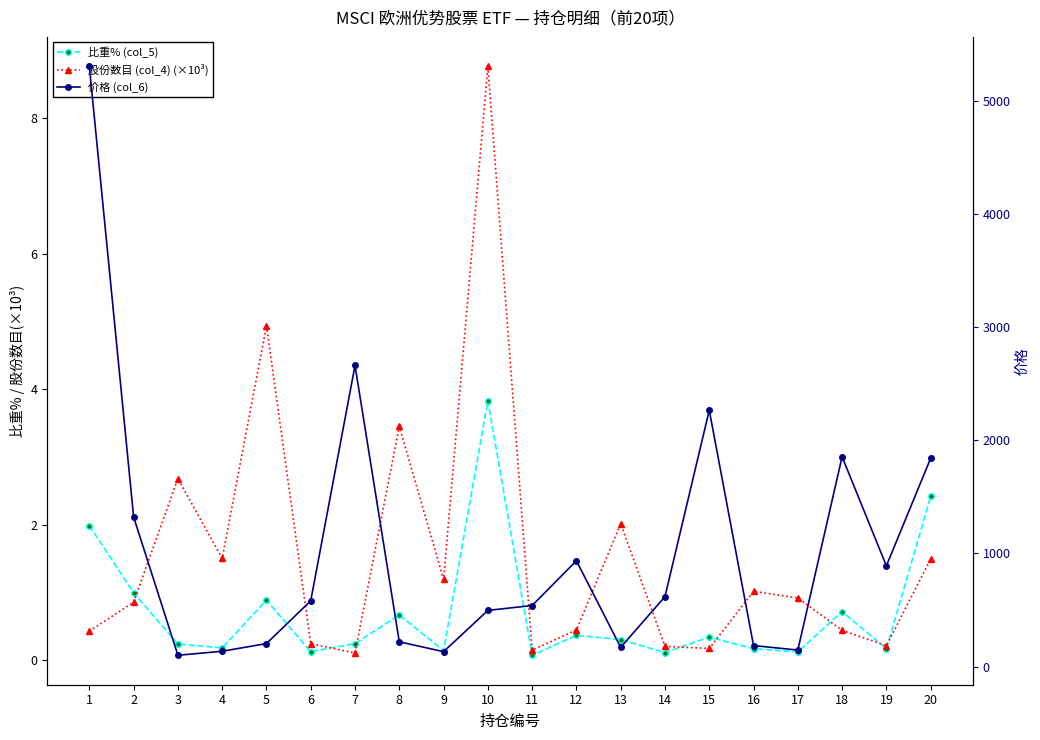

True or false: 比重% (col_5) has a value of 1.6 at 20.

False